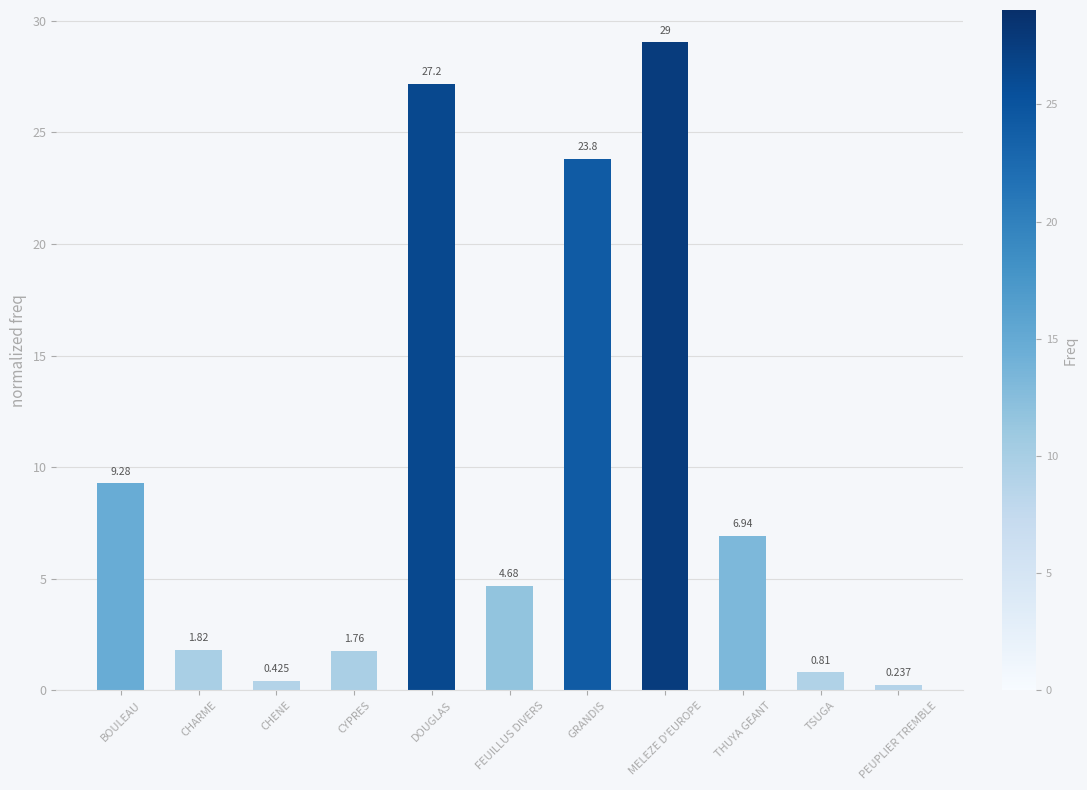

What is the label of the 5th bar from the left?

DOUGLAS